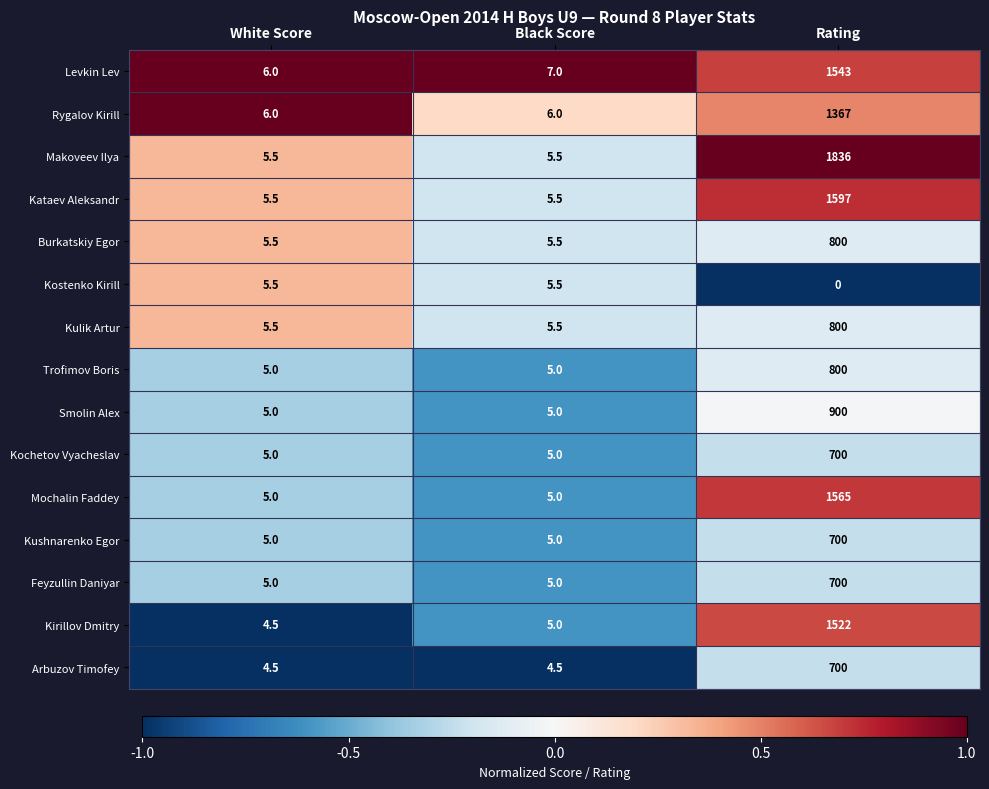

How many Mochalin Faddey values are between 5 and 1565?

3